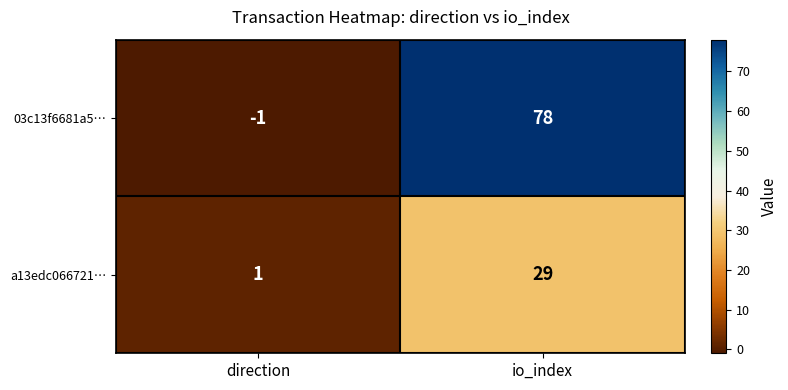

Which series has the widest spread of values?

03c13f6681a5…